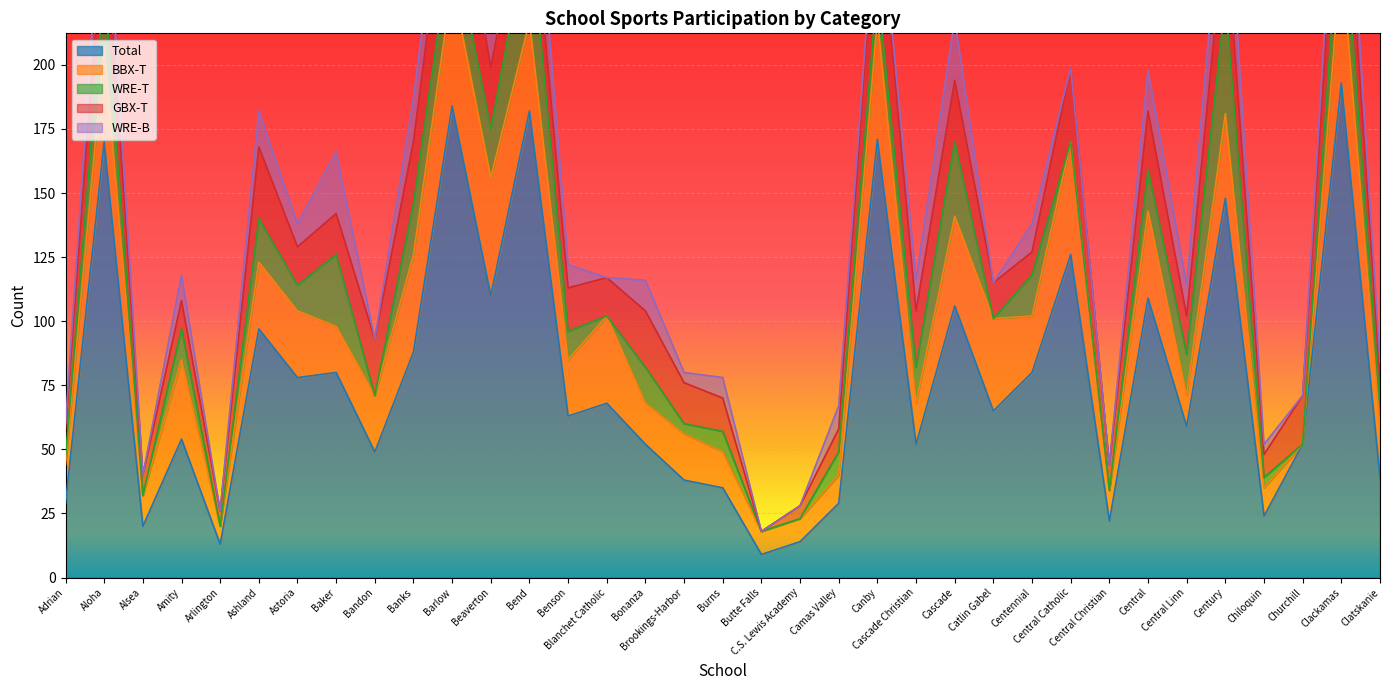

Which category has the highest value in the Total series?

Clackamas